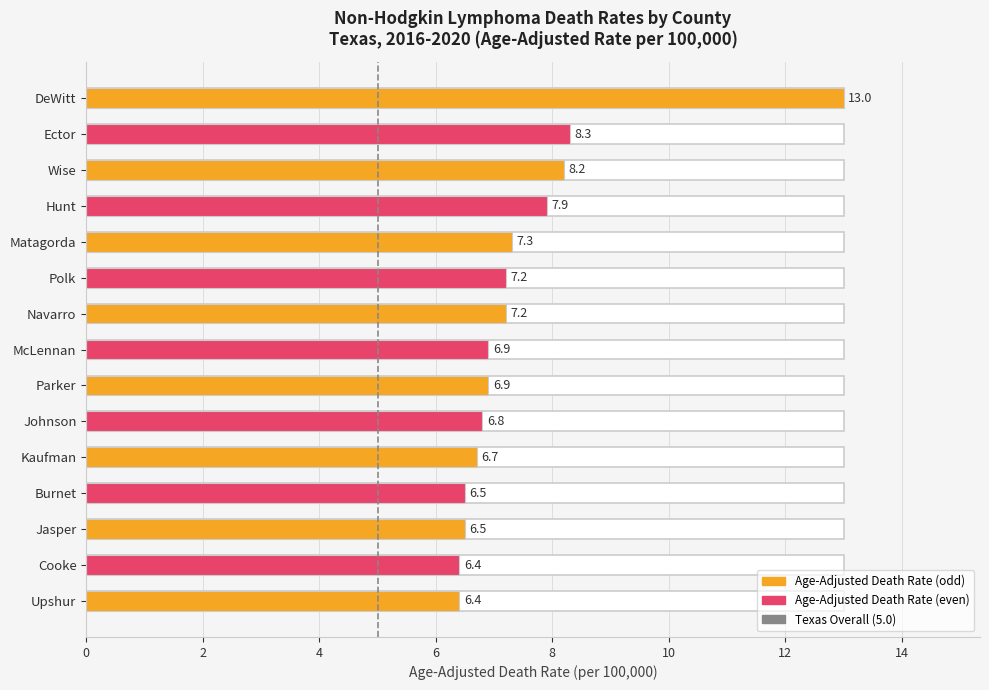

What is the sum of all values?

112.2